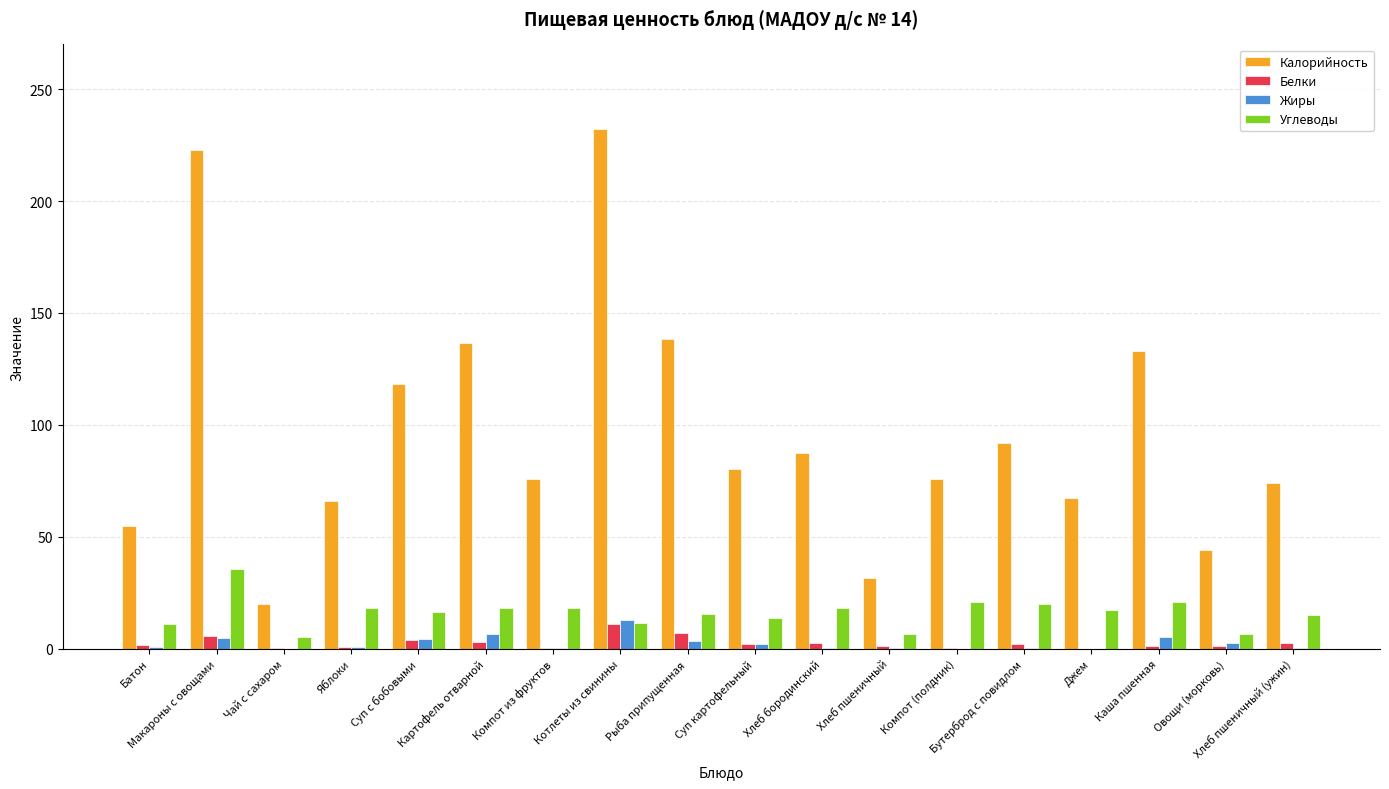

What is the highest value of the Калорийность series?

232.3